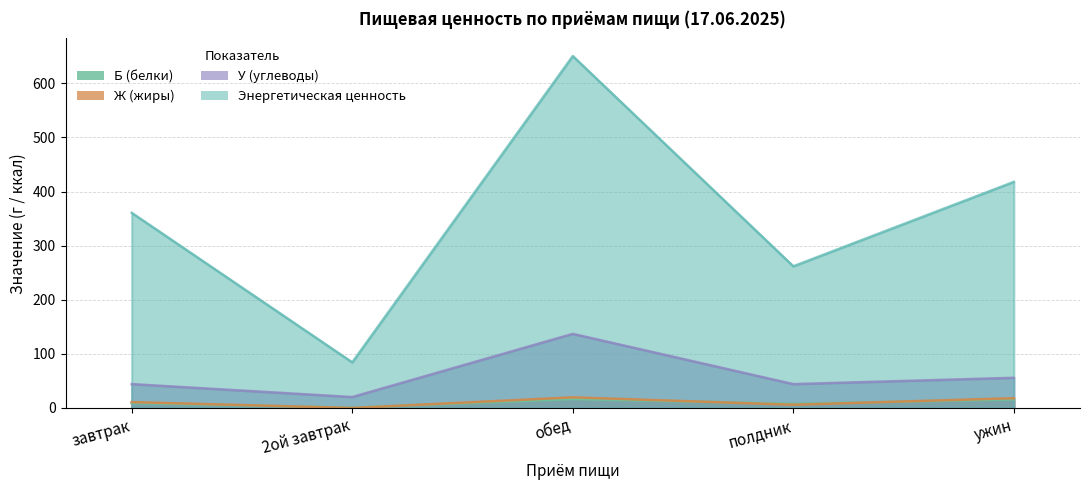

List the labels in order of У (углеводы) value, smallest first.

2ой завтрак, полдник, завтрак, ужин, обед